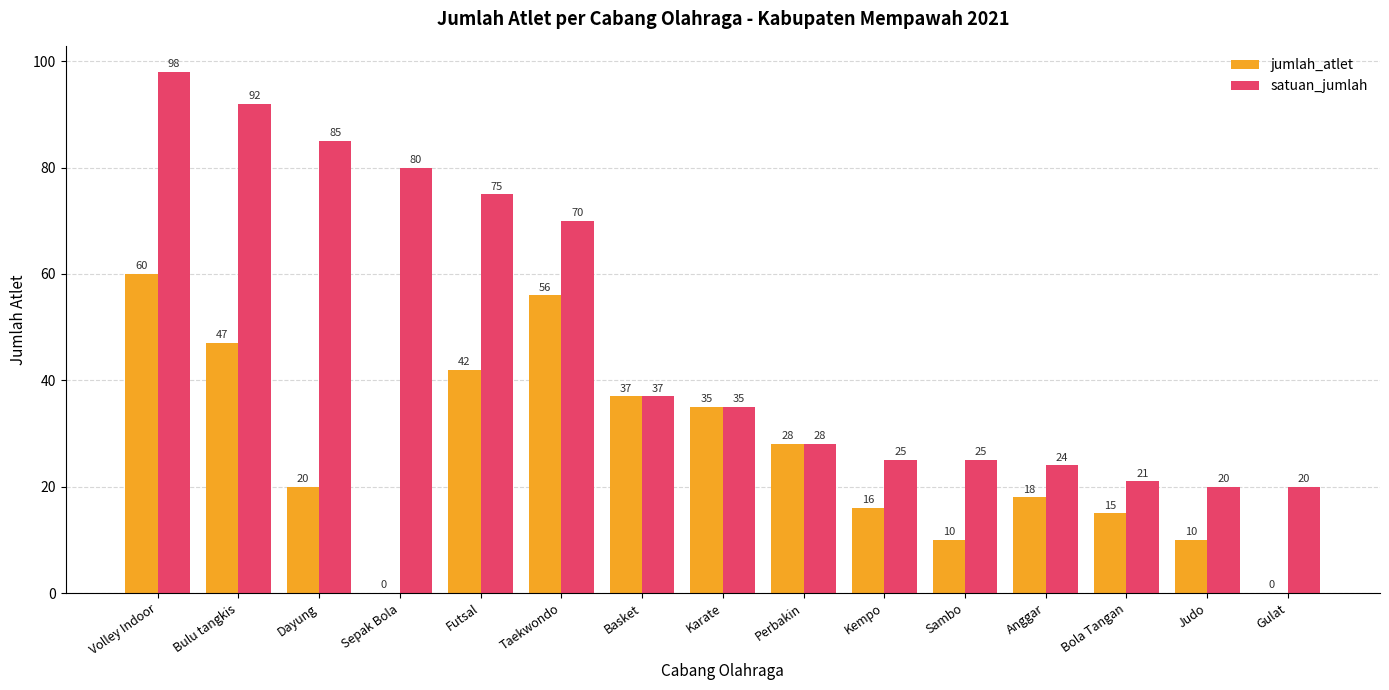

What is the spread (max minus min) of values at Taekwondo?

14